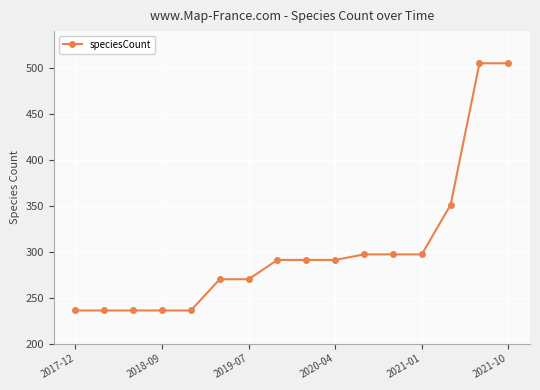

What is the sum of all values?

4845